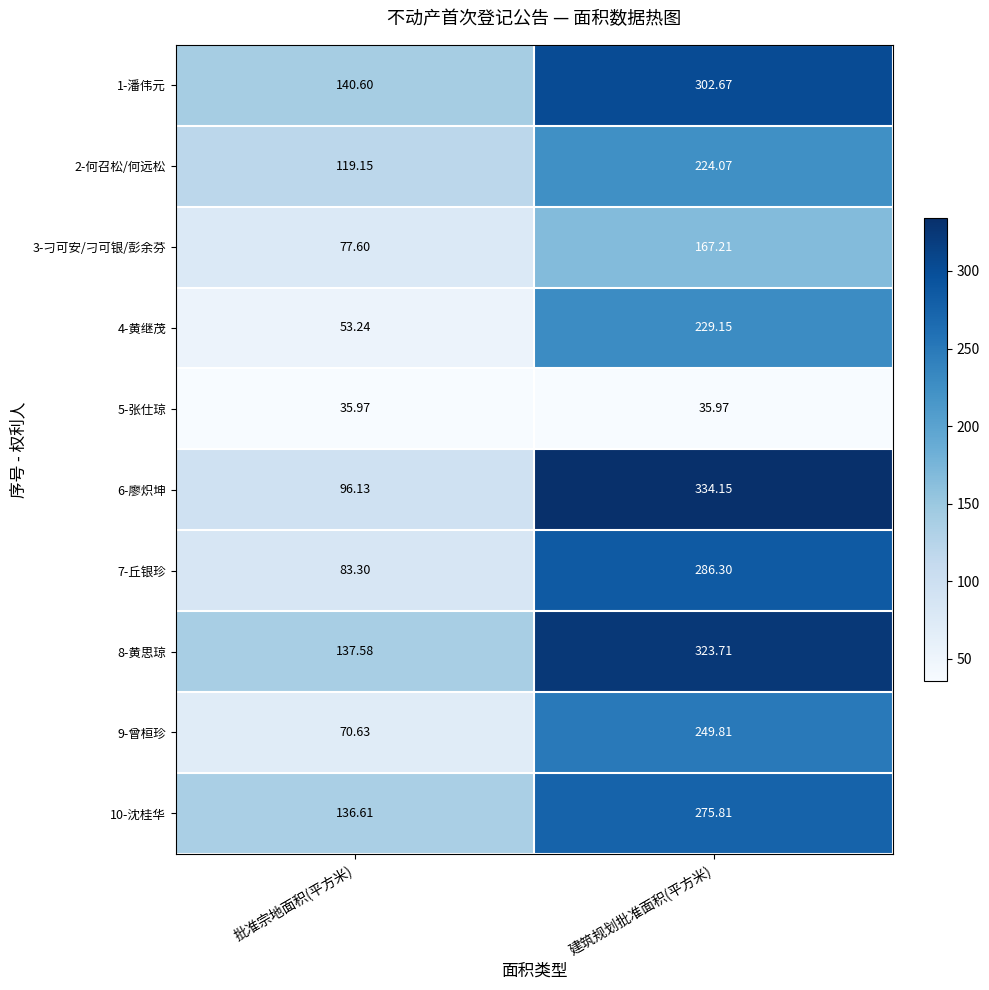

Rank the series by their maximum value, from lowest to highest.

5-张仕琼, 3-刁可安/刁可银/彭余芬, 2-何召松/何远松, 4-黄继茂, 9-曾桓珍, 10-沈桂华, 7-丘银珍, 1-潘伟元, 8-黄思琼, 6-廖炽坤